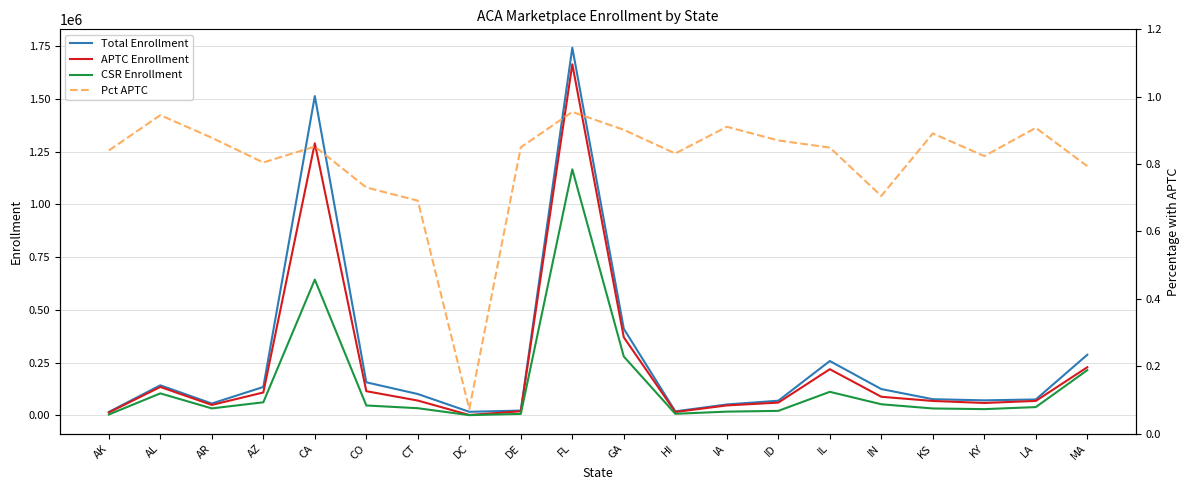

Rank the series at CO from lowest to highest value.

Pct APTC, CSR Enrollment, APTC Enrollment, Total Enrollment